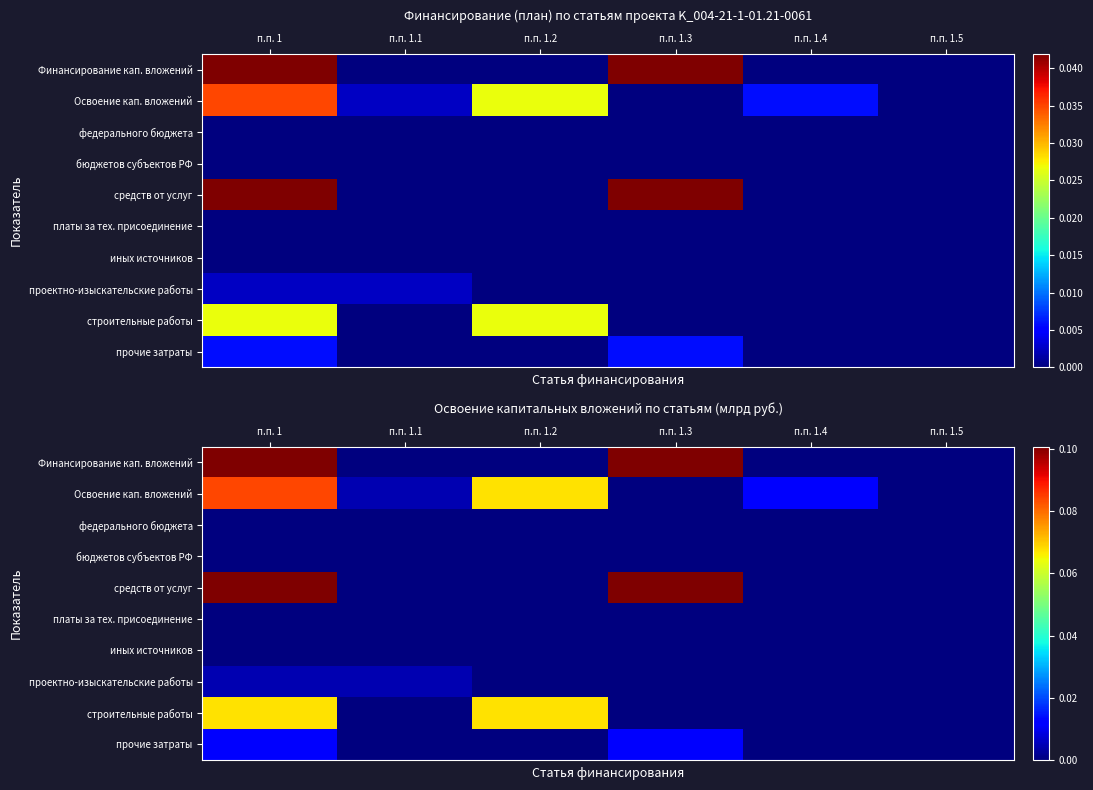

At how many categories does at least one series exceed 0?

5